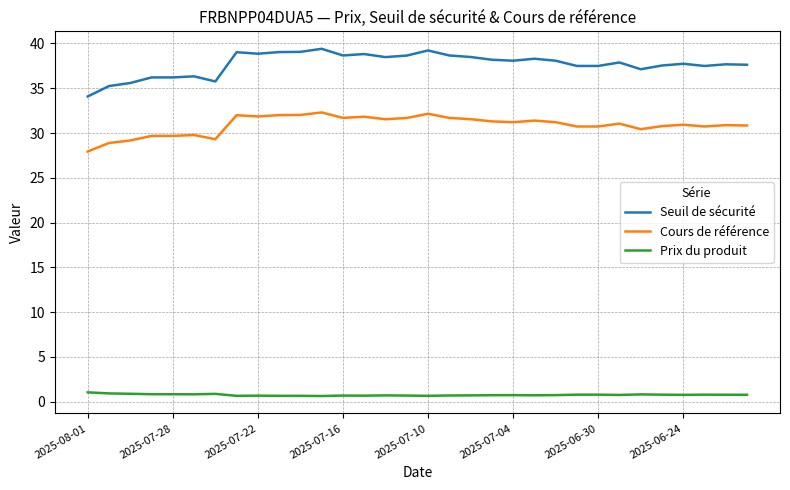

True or false: Prix du produit and Cours de référence intersect in this chart.

False